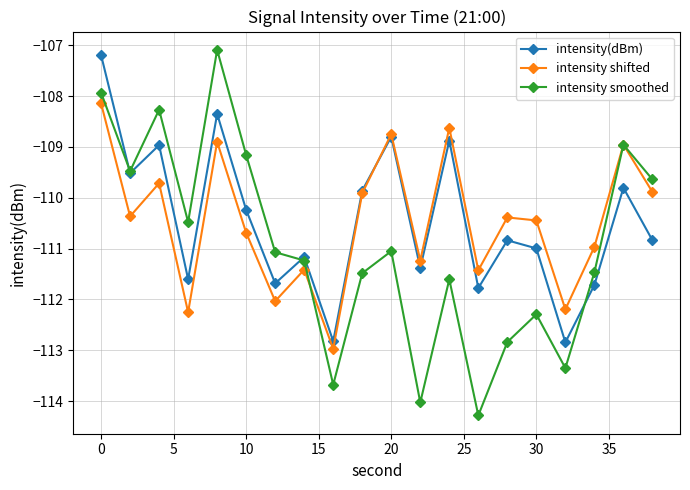

What is the value of the intensity smoothed point at the 9th from the left?

-113.7